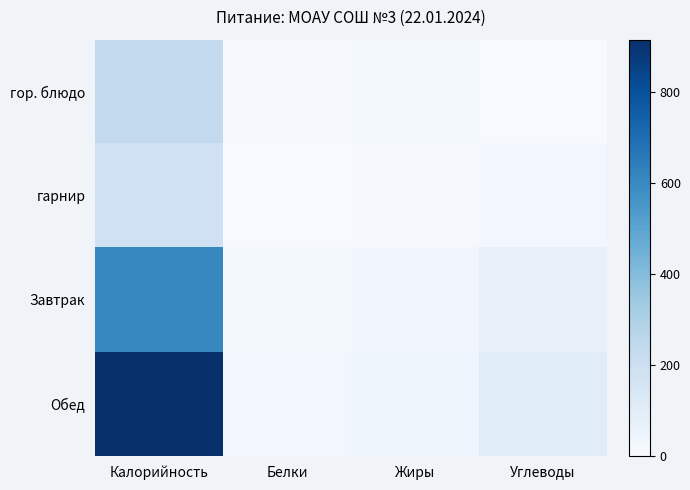

At which category is the sum across all series the highest?

Калорийность